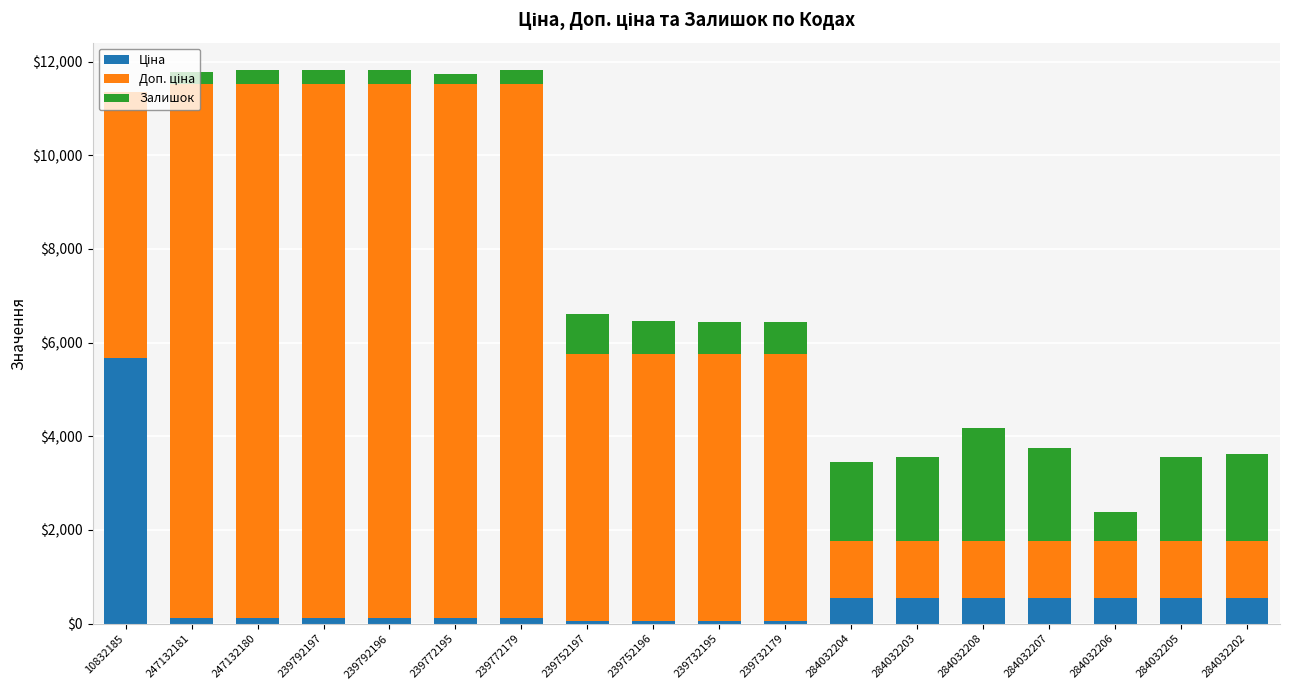

What is the total value across all series at 284032206?

2379.4